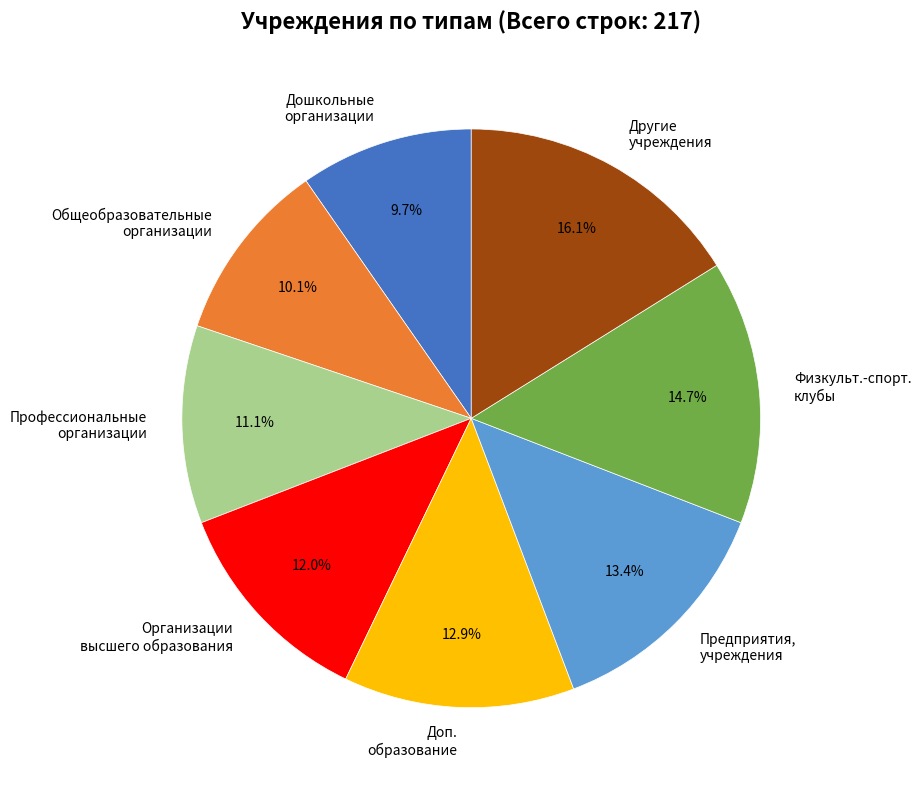

What percentage is NOT represented by Дошкольные организации?

90.3%